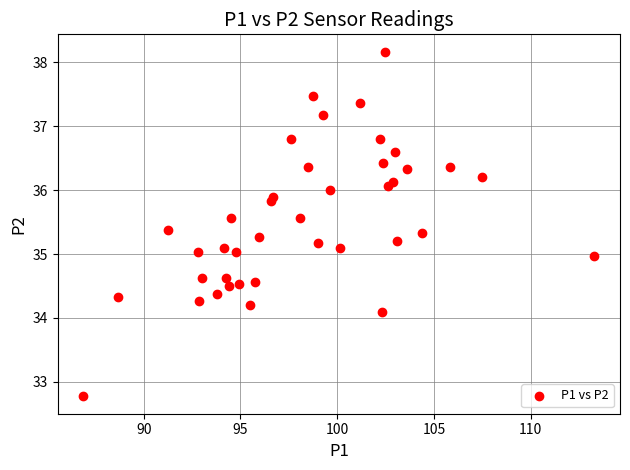

What is the range of Y values (max minus min)?

5.4